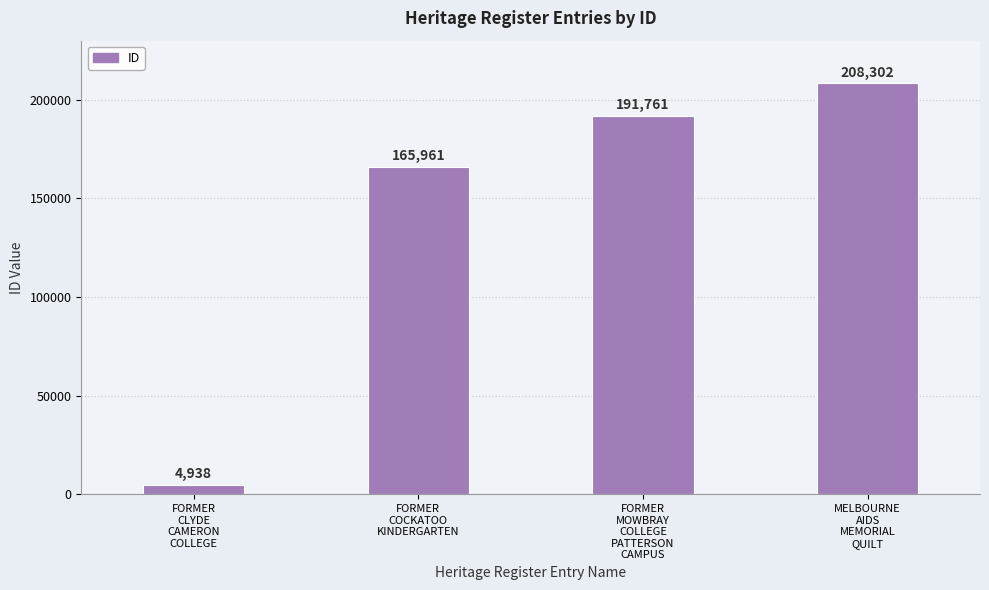

What is the label of the 1st bar from the left?

FORMER
CLYDE
CAMERON
COLLEGE